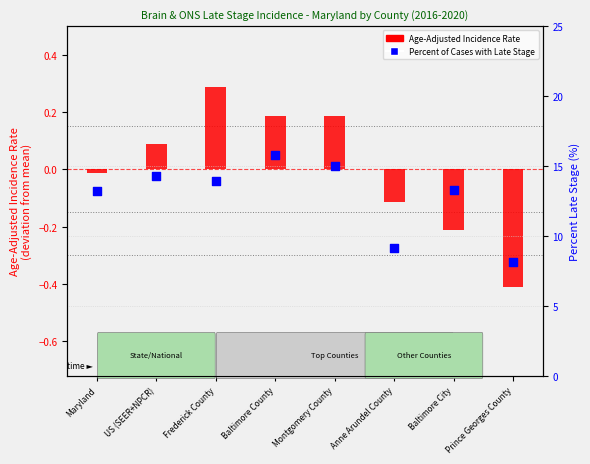

Which series reaches the maximum Y coordinate?

Percent of Cases with Late Stage